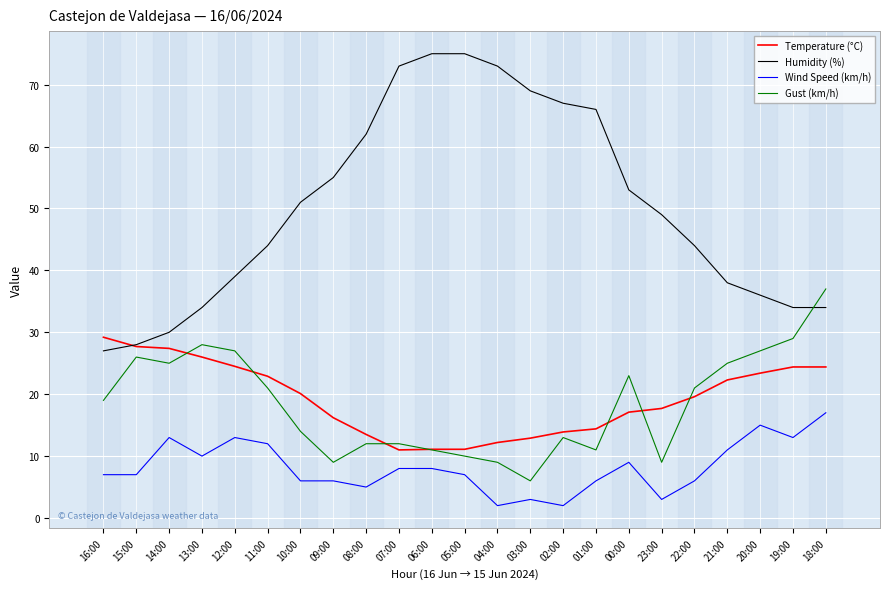

What is the total value across all series at 19:00?

100.4